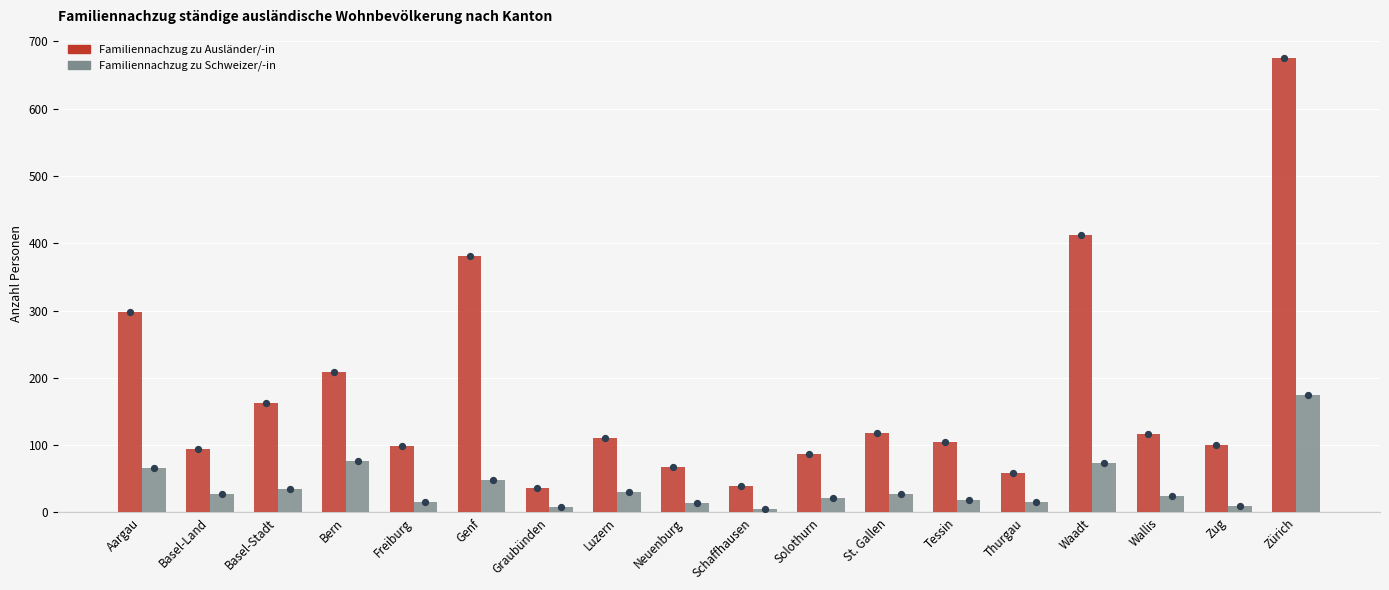

Which series has the largest total across all categories?

Familiennachzug zu Ausländer/-in